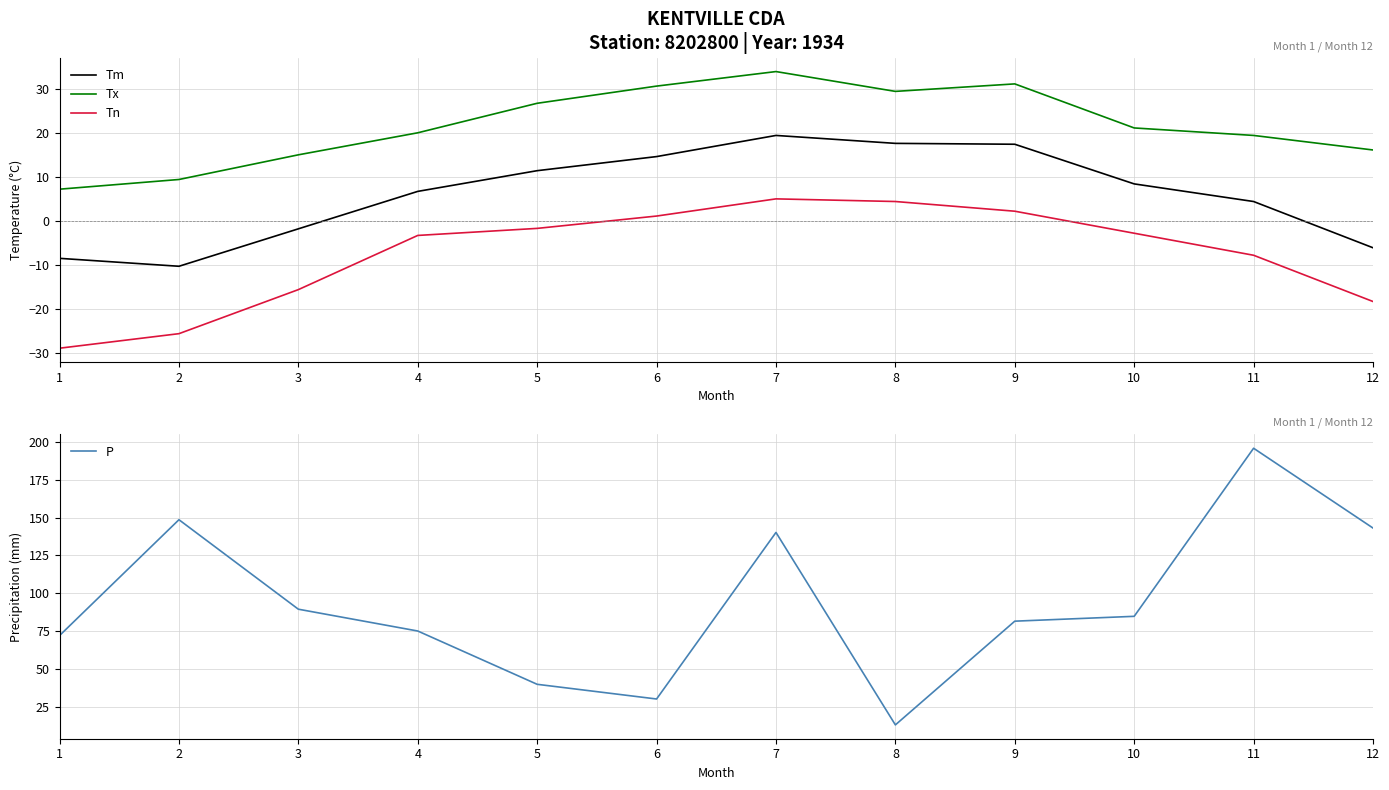

The Tm series shows -6.4 at 2. True or false?

False